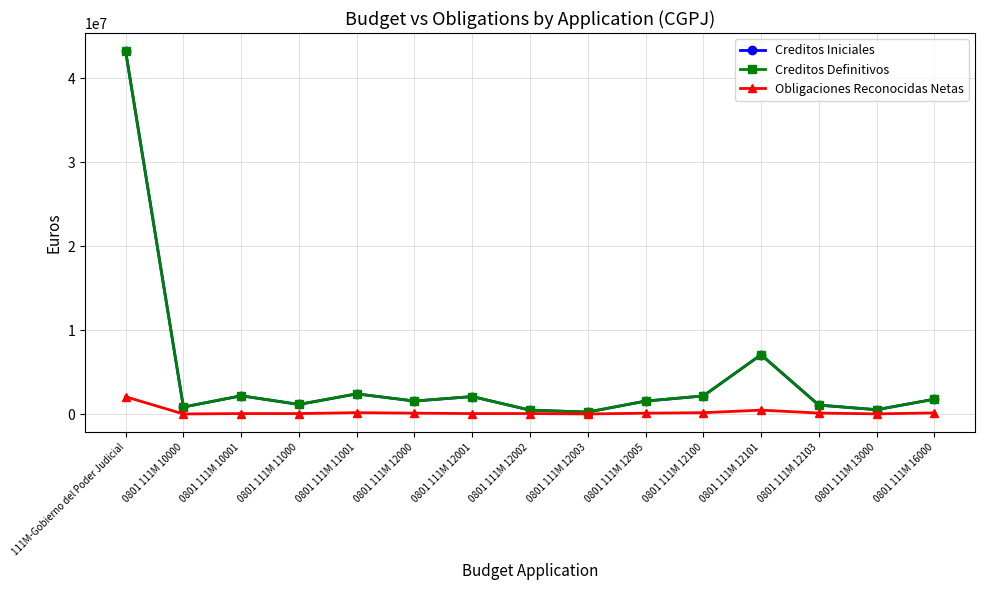

Does the chart have visible grid lines?

Yes